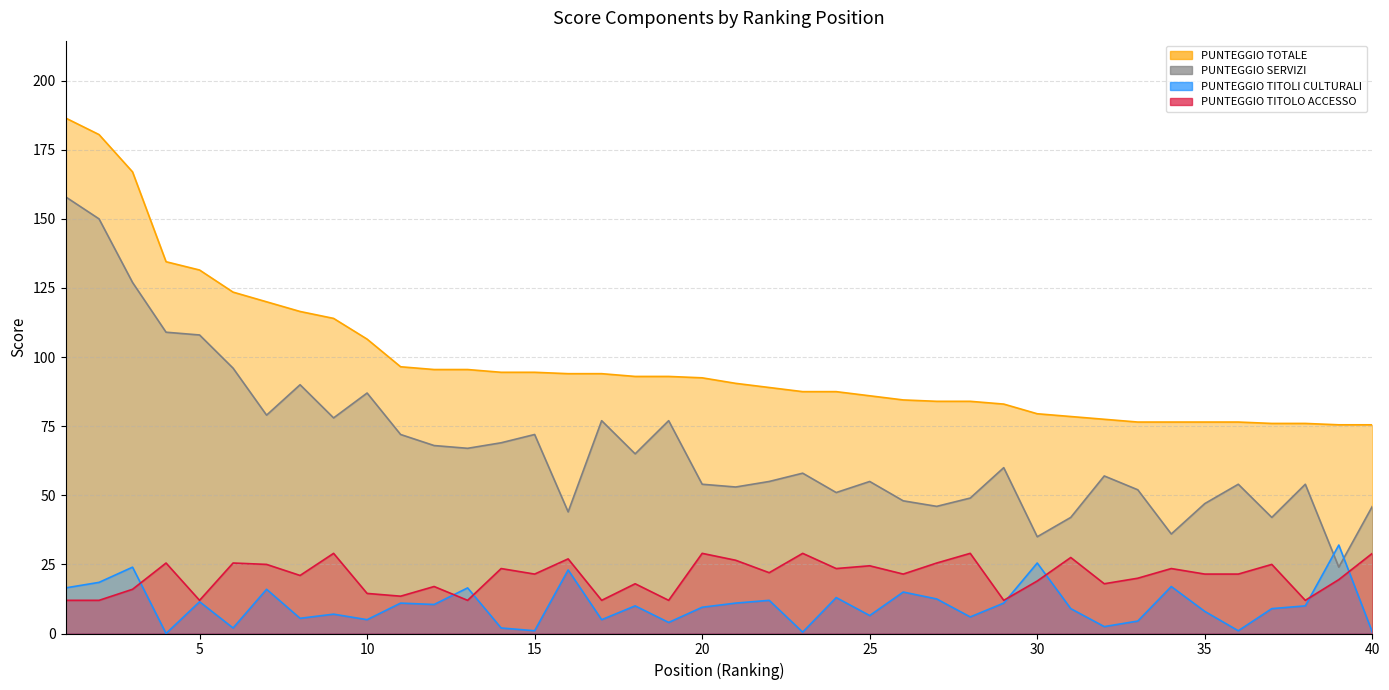

What is the difference between the second highest and minimum values in the PUNTEGGIO TITOLO ACCESSO series?

17.0